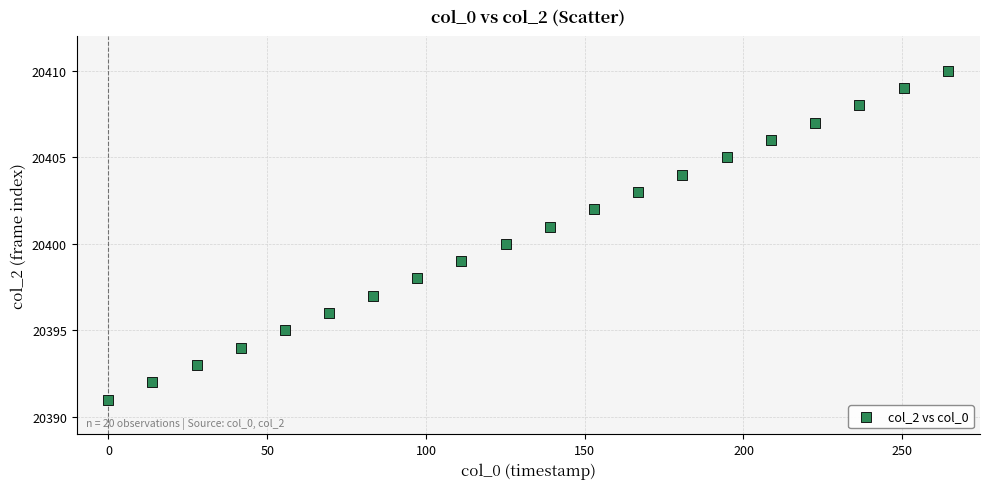

How many data points are displayed?

20